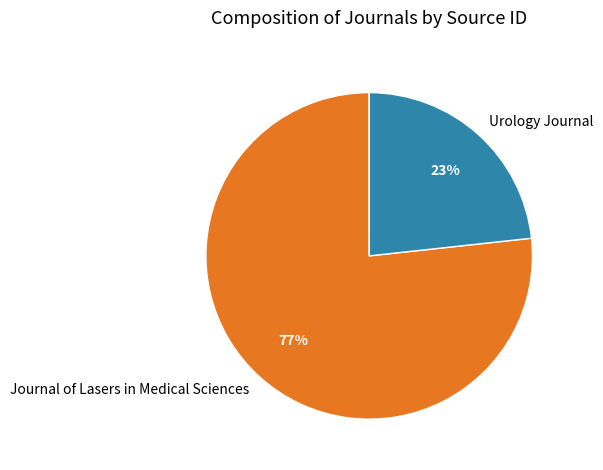

Which slice is the smallest?

Urology Journal